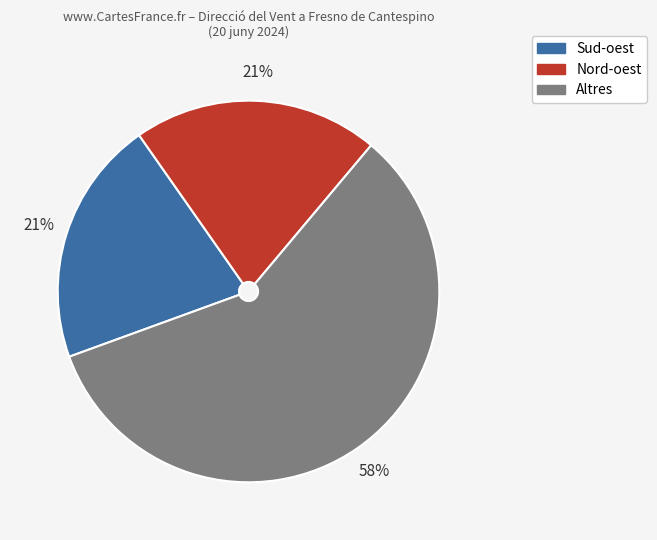

Is there a majority slice in this chart?

Yes